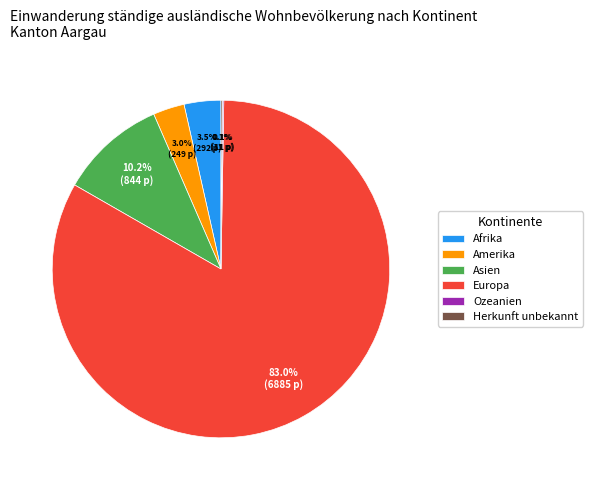

Which category has the biggest portion of the pie?

Europa